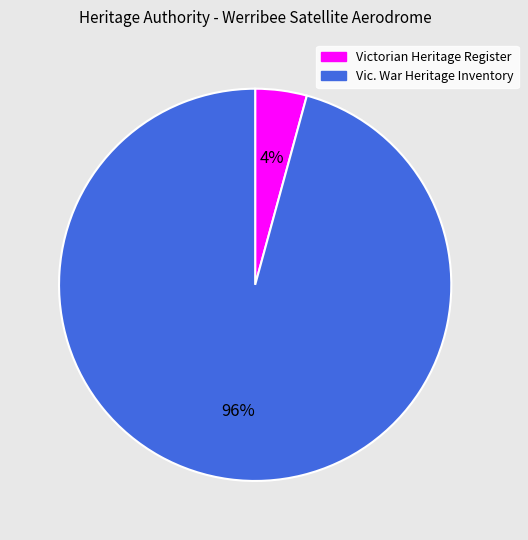

To the nearest percent, what is the difference between the largest and smallest slice percentages?

92%